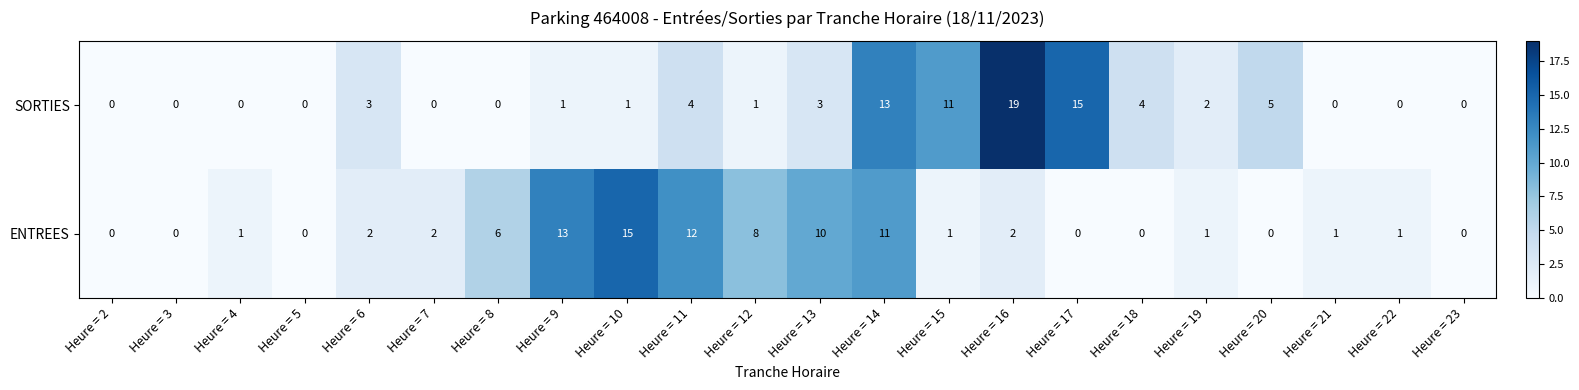

What is the average value of the SORTIES series?

4